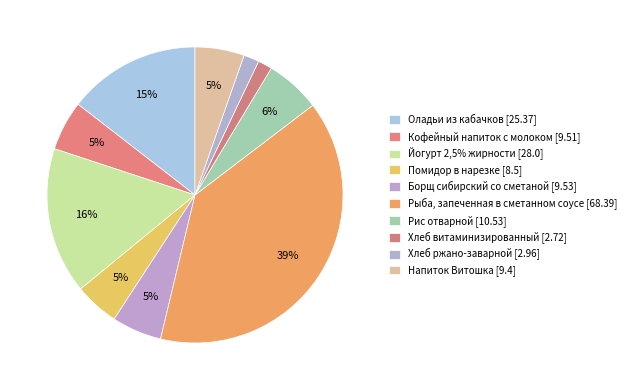

Count the number of slices in the pie.

10